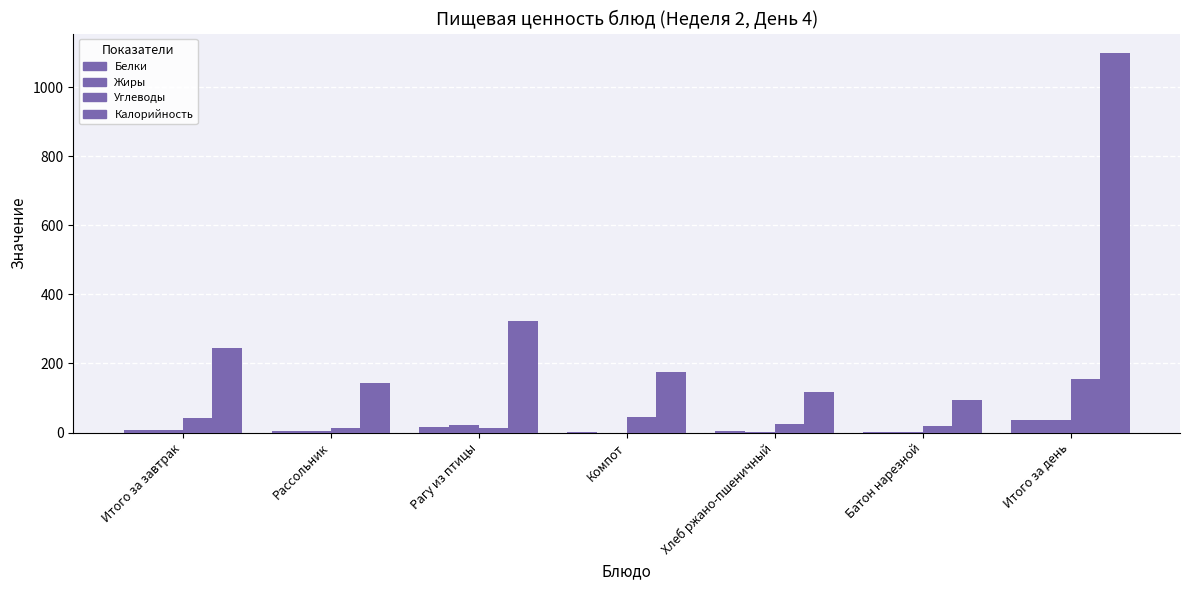

At which category does the chart reach its peak across all series?

Итого за день